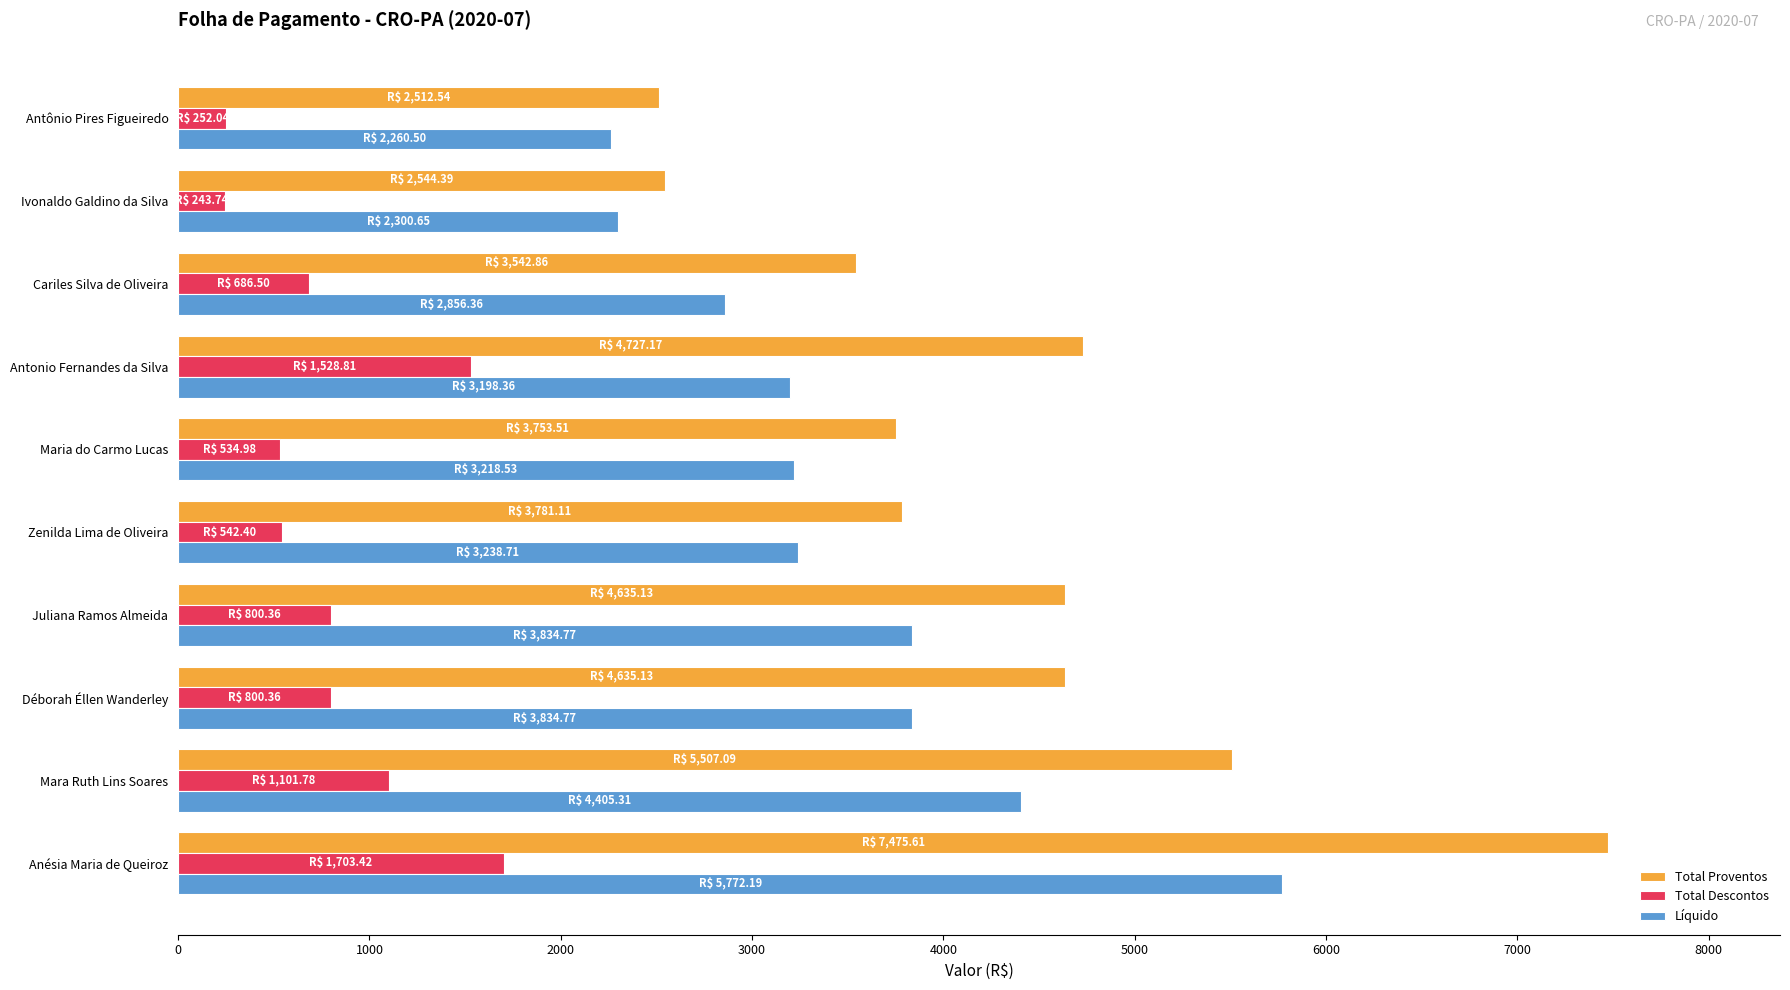

What is the smallest value displayed?

243.7